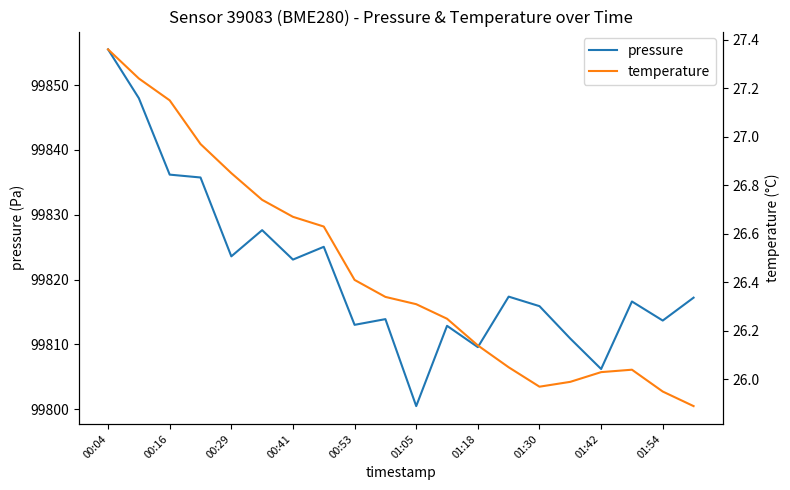

At which category is the sum across all series the highest?

00:04